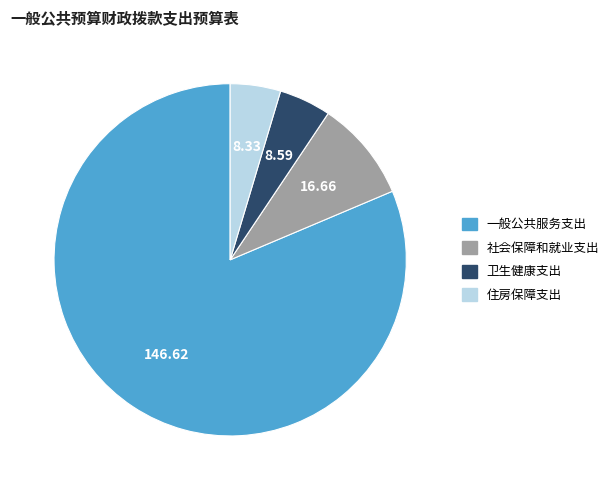

Which category has the biggest portion of the pie?

一般公共服务支出